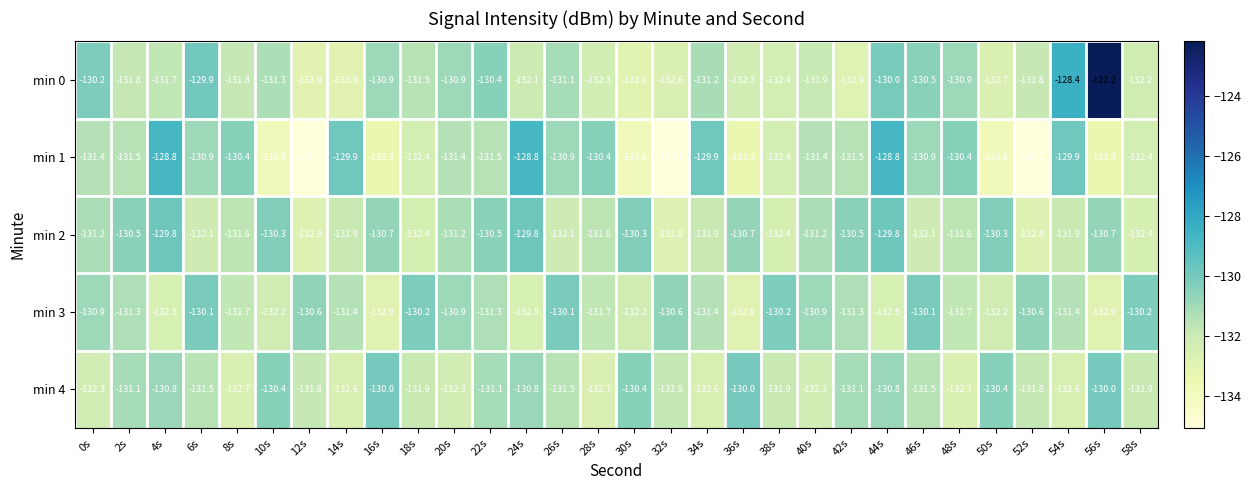

What is the maximum value shown in the chart?

-122.2